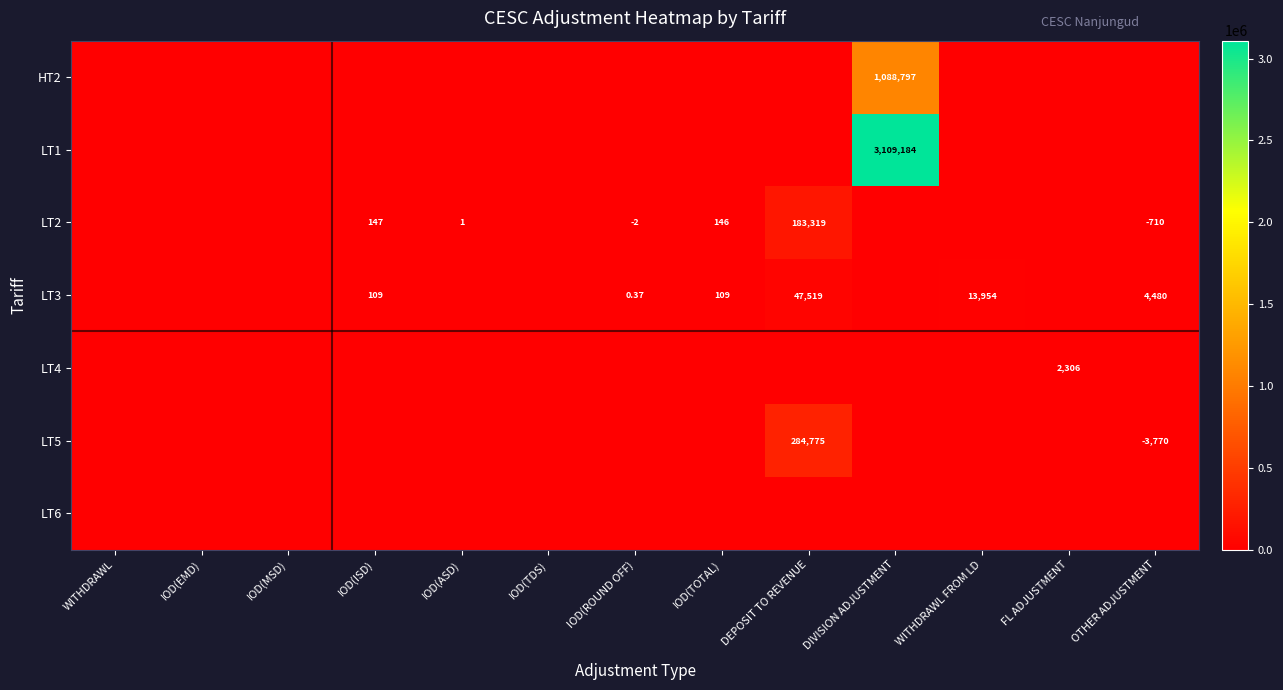

What is the highest value of the HT2 series?

1088797.0